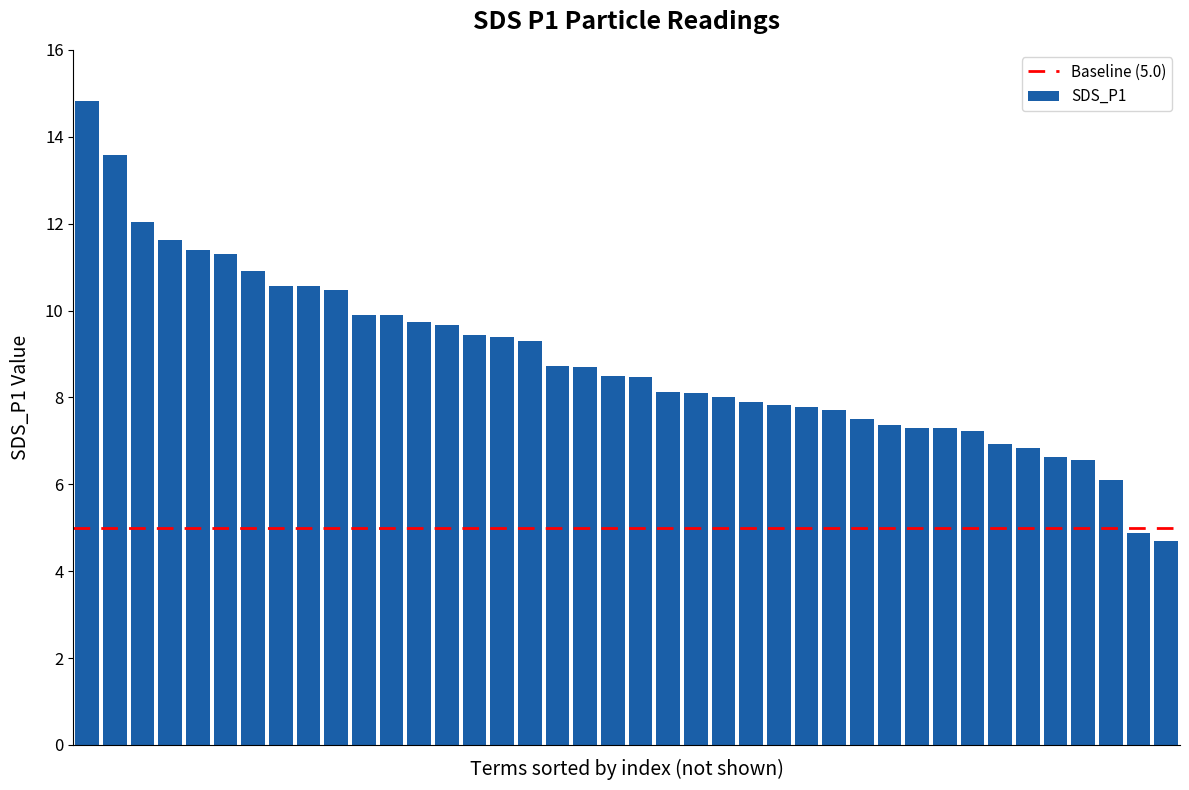

What is the sum of all values?

353.8